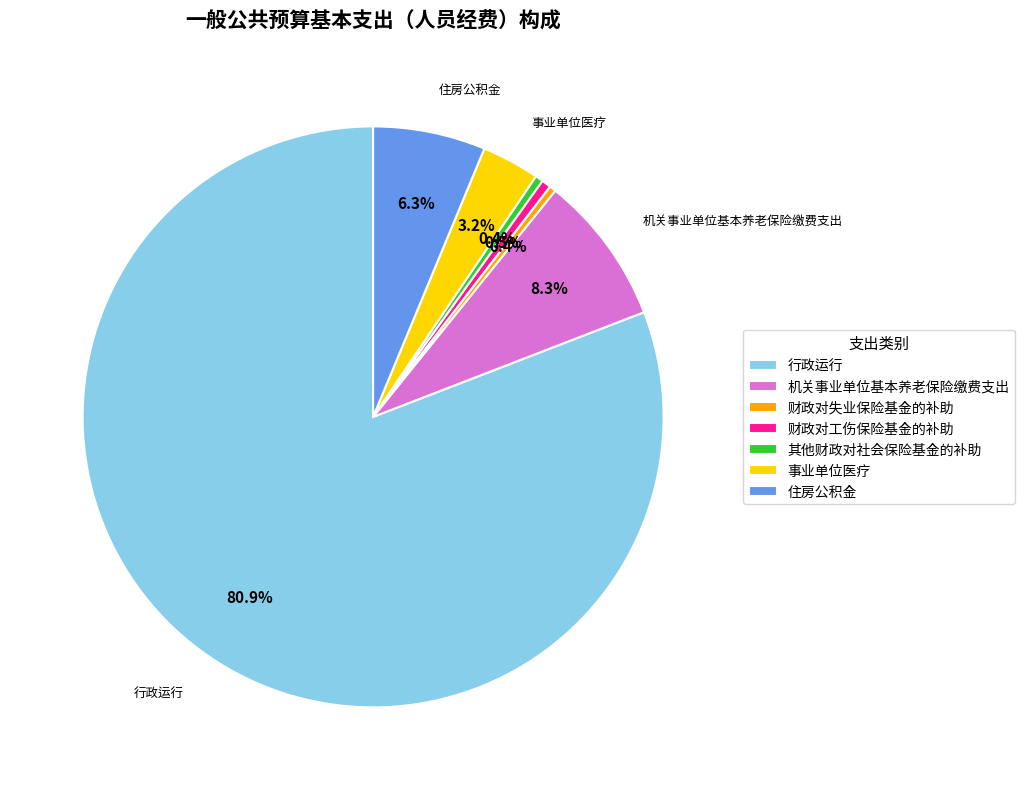

How much of the chart is everything except 其他财政对社会保险基金的补助?

99.6%